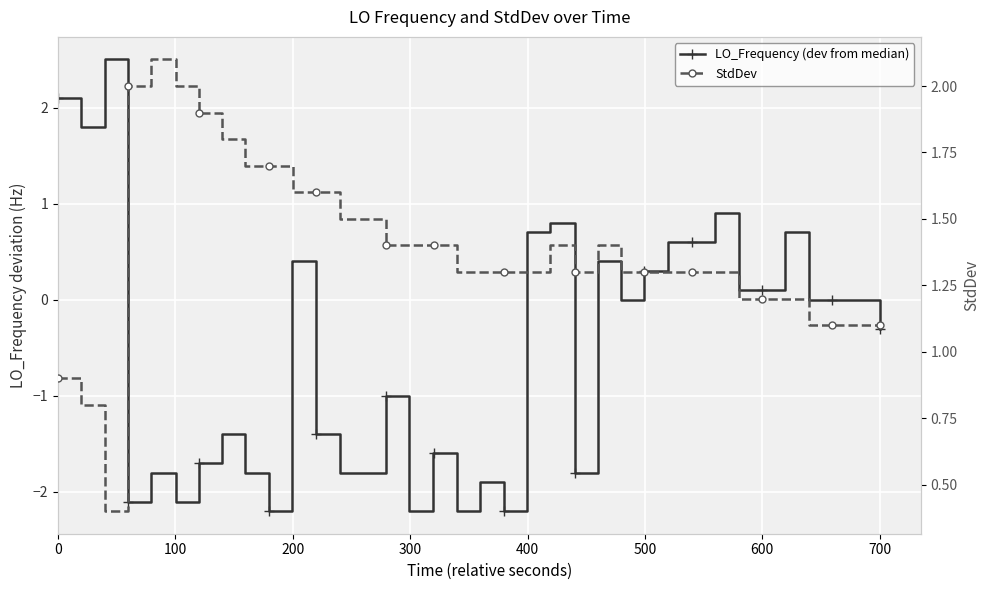

How many distinct data groups are displayed?

2